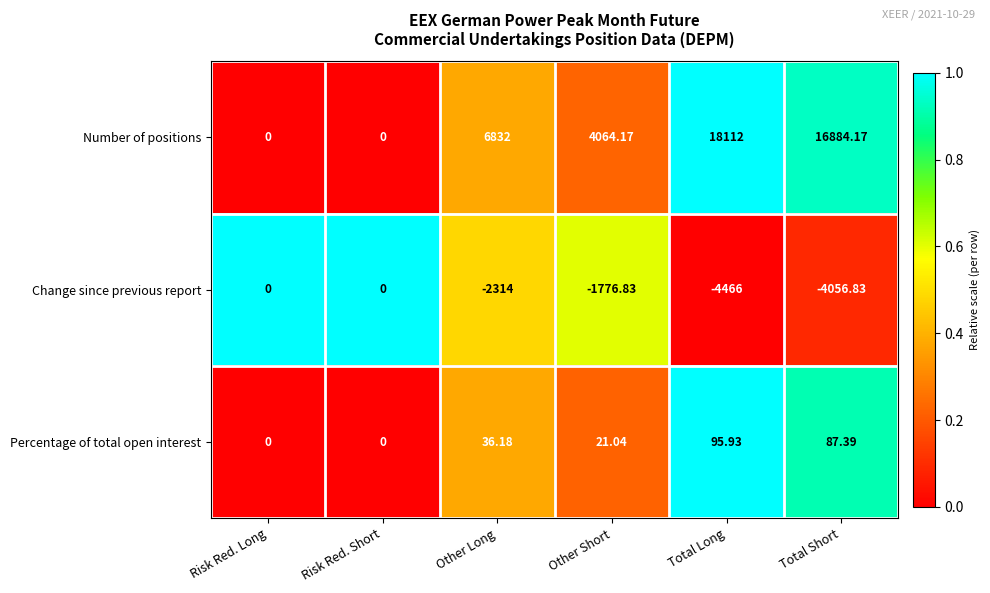

Rank the series at Total Short from highest to lowest value.

Number of positions, Percentage of total open interest, Change since previous report